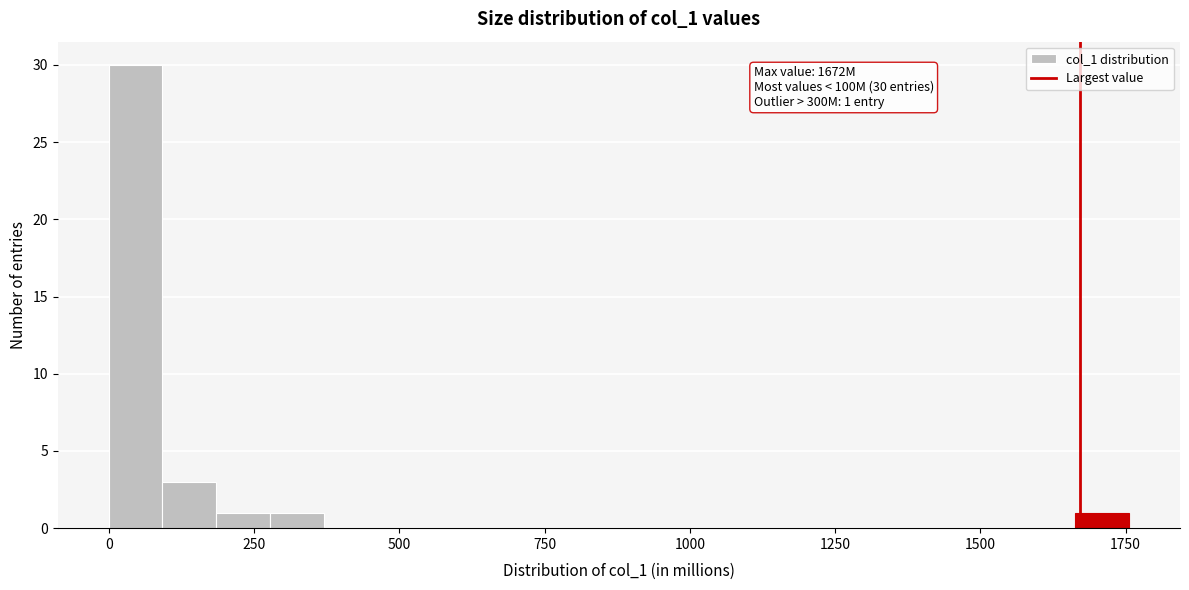

Read against the x-axis, roughly where is the centre of the tallest bar?

50